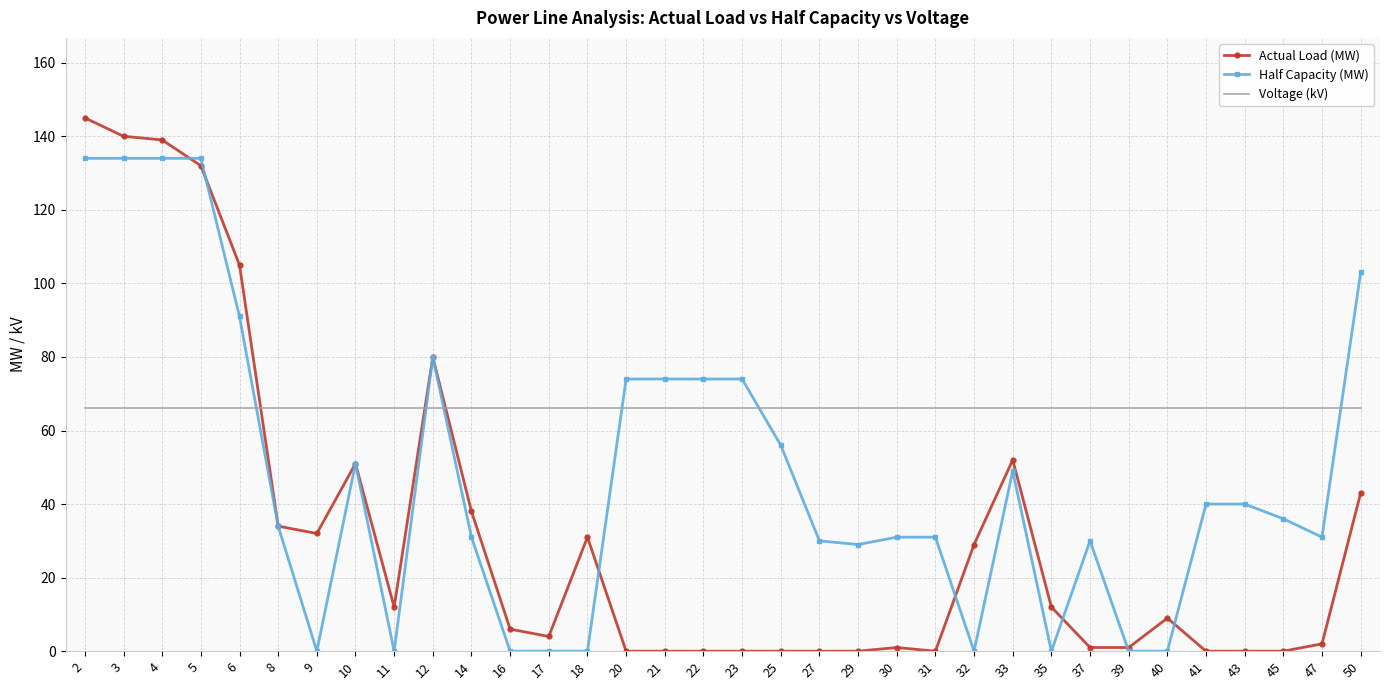

At which category is the sum across all series the highest?

2